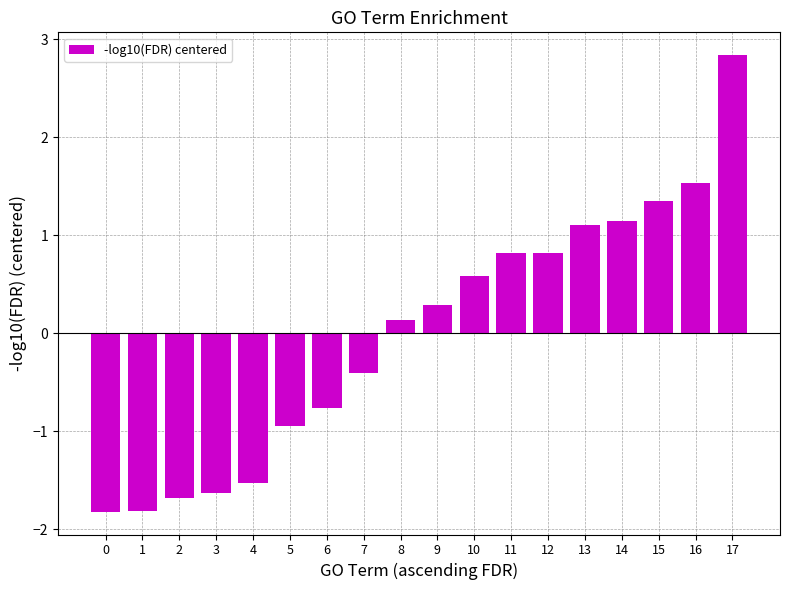

Reading right to left, transcribe all the data shown in this chart.

2.8	1.5	1.3	1.1	1.1	0.8	0.8	0.6	0.3	0.1	-0.4	-0.8	-0.9	-1.5	-1.6	-1.7	-1.8	-1.8